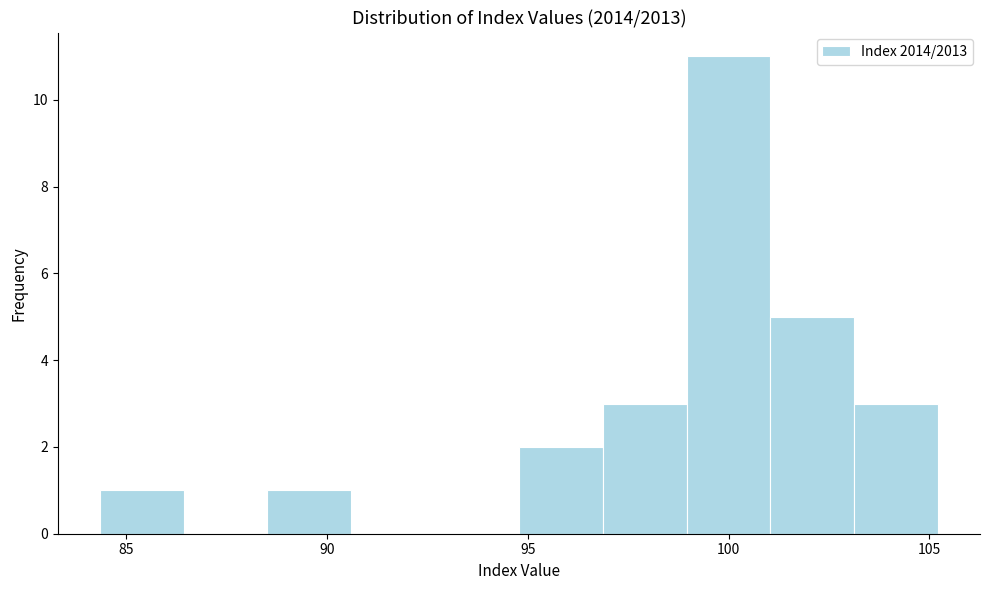

Reading left to right, transcribe this chart: for each bar, give the range it covers on the x-axis and its height. Neither the bar edges nor the heights are printed on the chart, so give them approximately, as read against the axes.

84.5 to 86.5: 1
86.5 to 88.5: 0
88.5 to 90.5: 1
90.5 to 92.5: 0
92.5 to 95.0: 0
95.0 to 97.0: 2
97.0 to 99.0: 3
99.0 to 101.0: 11
101.0 to 103.0: 5
103.0 to 105.0: 3